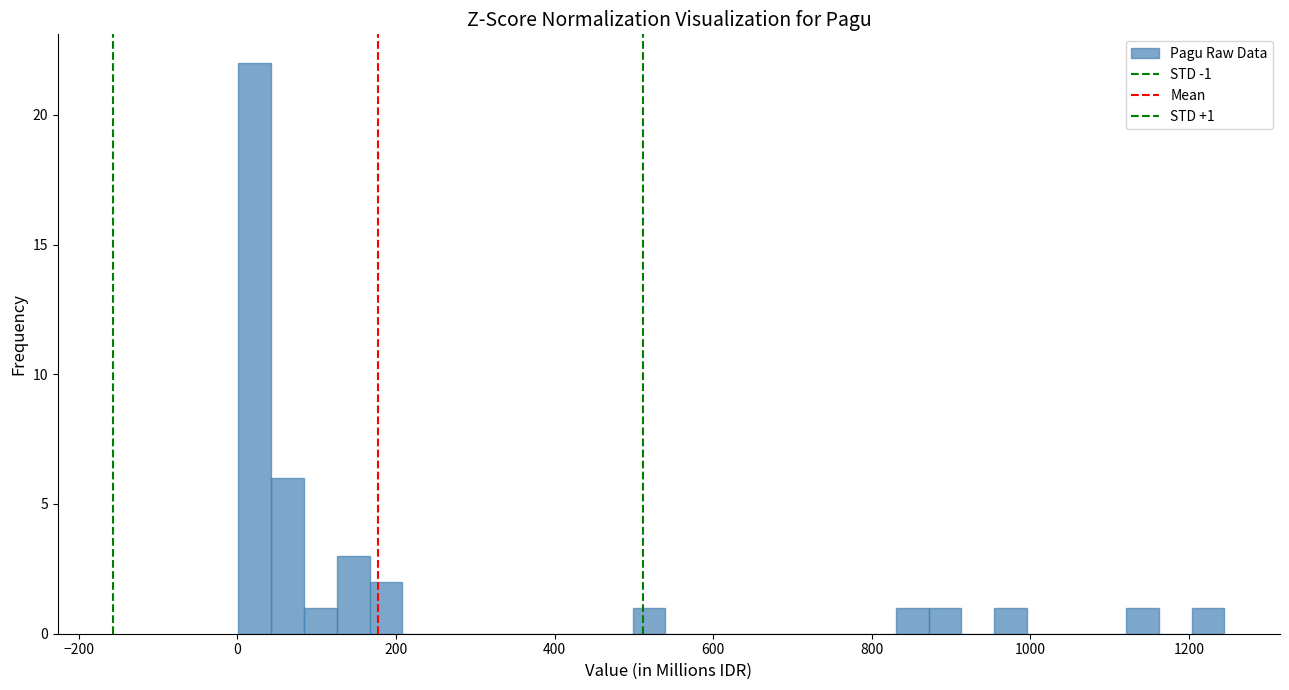

Around what value on the x-axis is the tallest bar? Give the approximate position of its centre, as read against the axis.

20